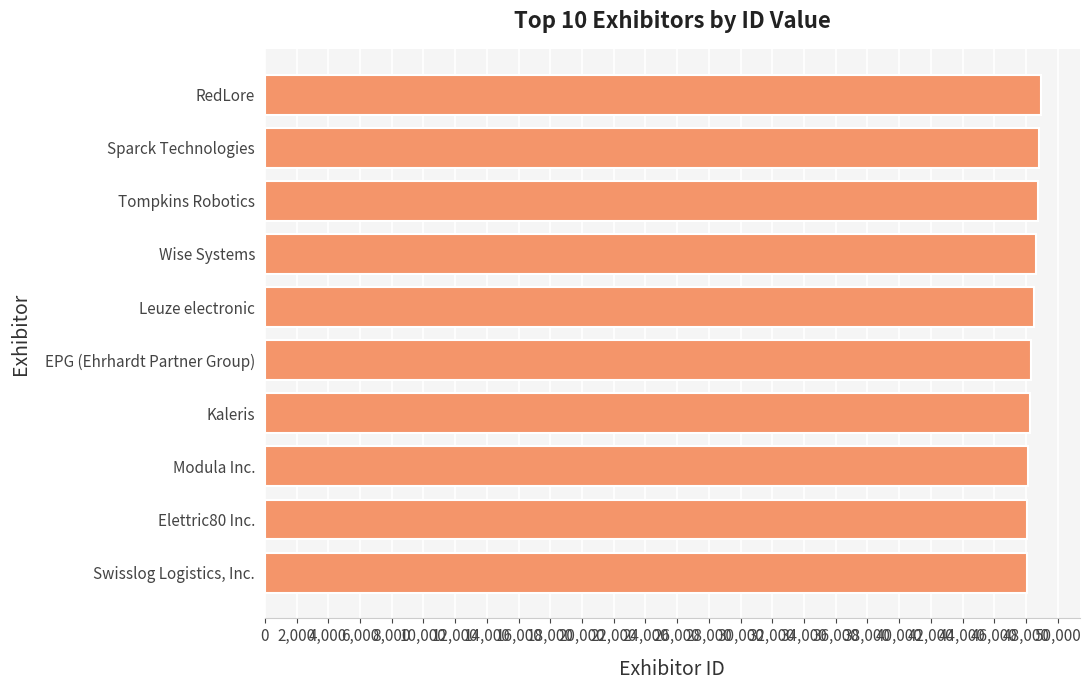

List the labels in order of value, smallest first.

Swisslog Logistics, Inc., Elettric80 Inc., Modula Inc., Kaleris, EPG (Ehrhardt Partner Group), Leuze electronic, Wise Systems, Tompkins Robotics, Sparck Technologies, RedLore